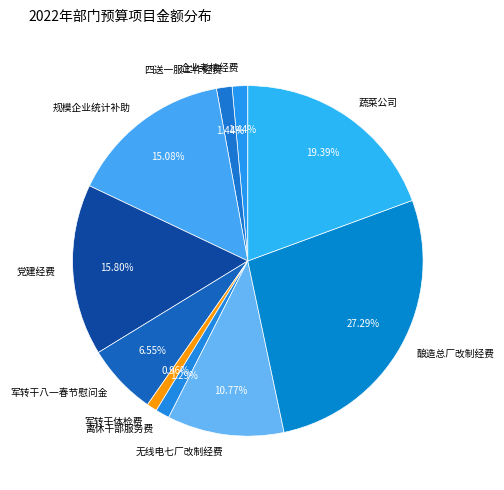

How many segments does this pie chart have?

10